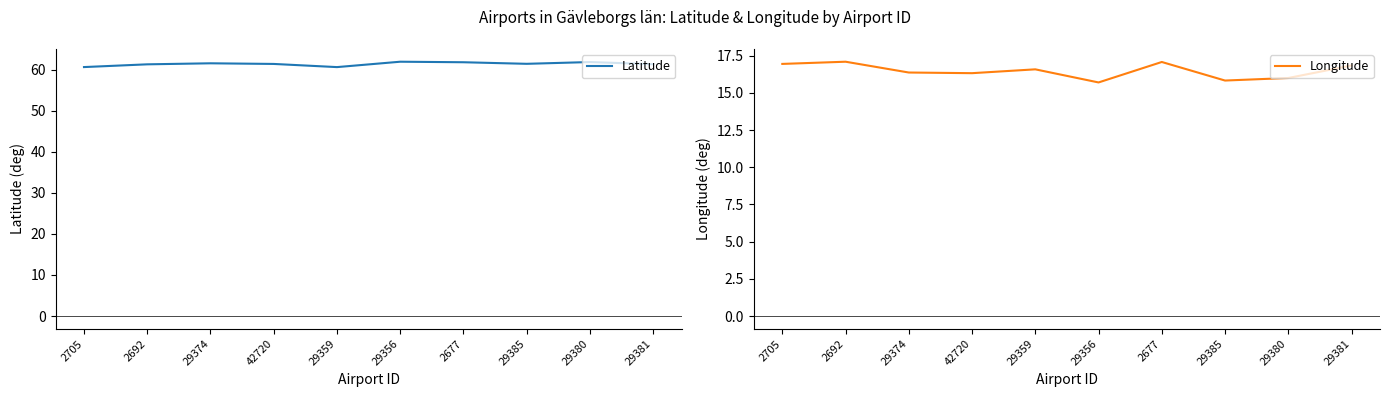

What is the label of the 2nd point from the left?

2692